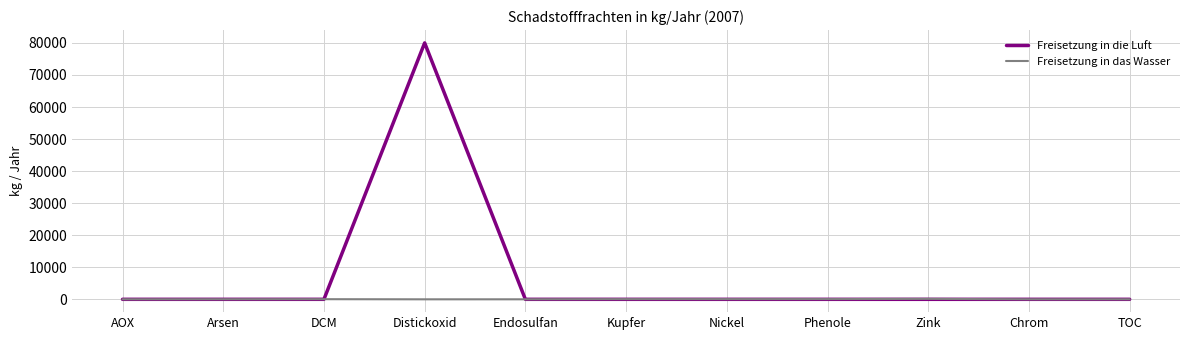

What is the spread (max minus min) of values at Arsen?

14